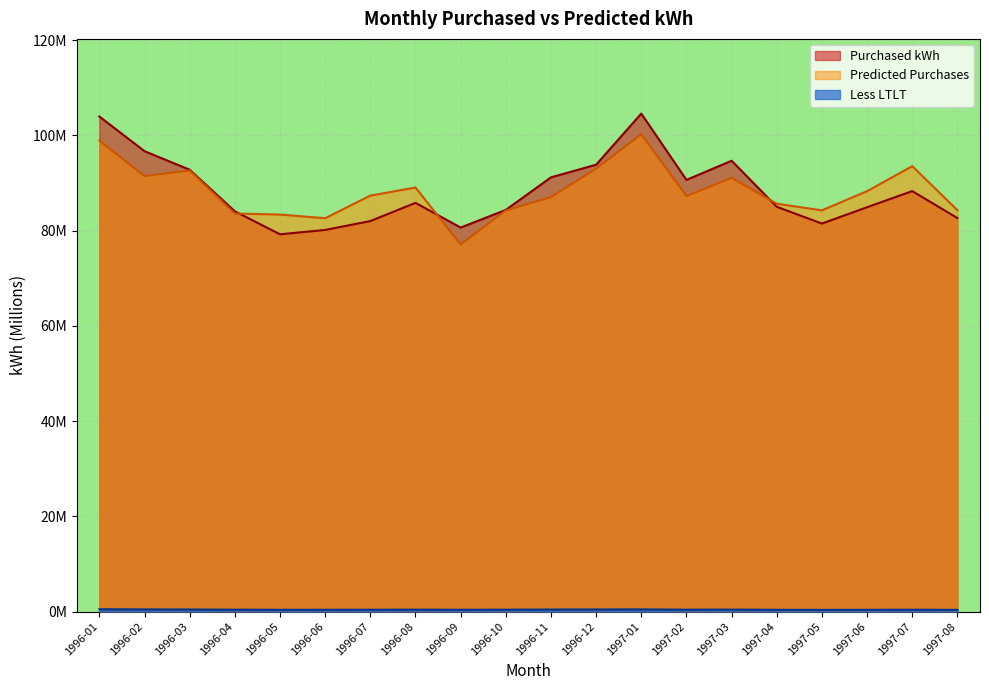

True or false: Purchased kWh and Predicted Purchases cross at least once.

True